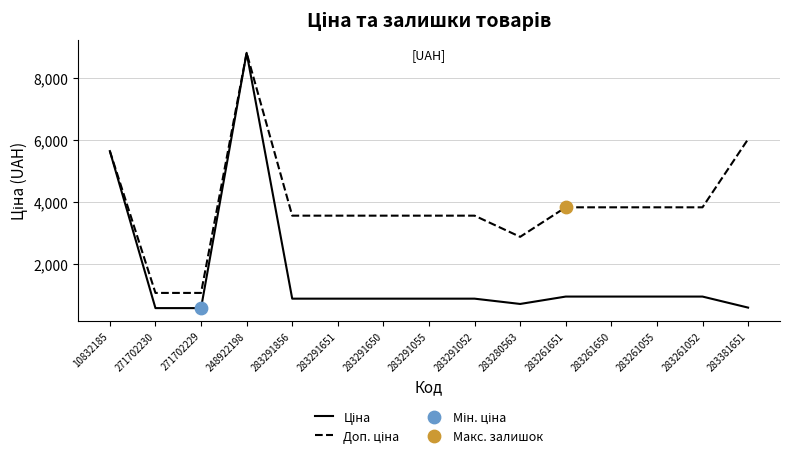

Which category has the highest value across all series?

248922198